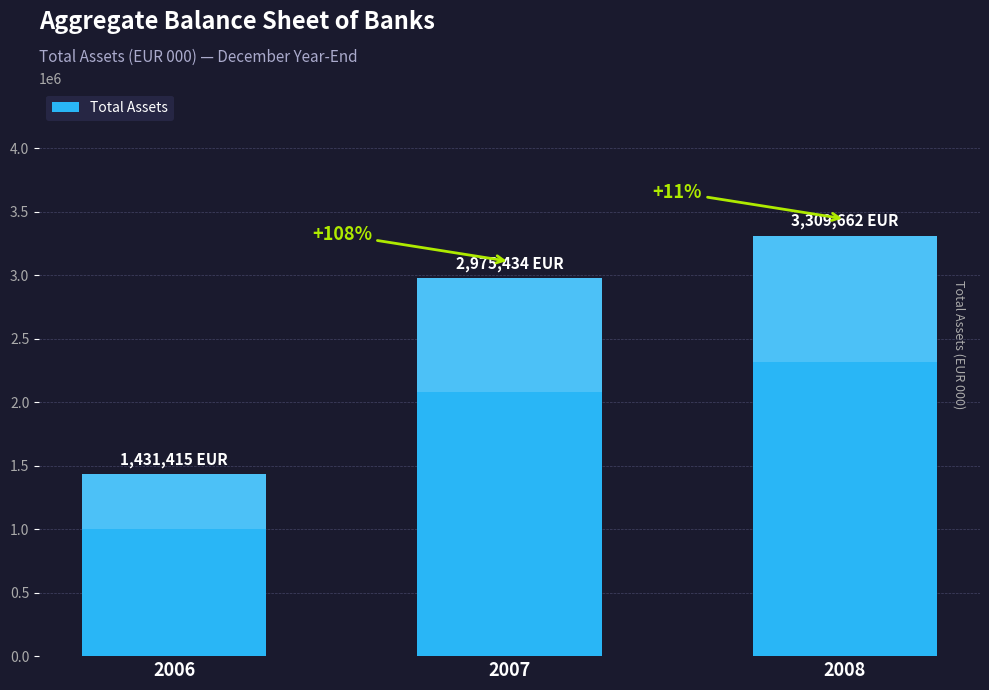

What is the smallest value displayed?

1431415